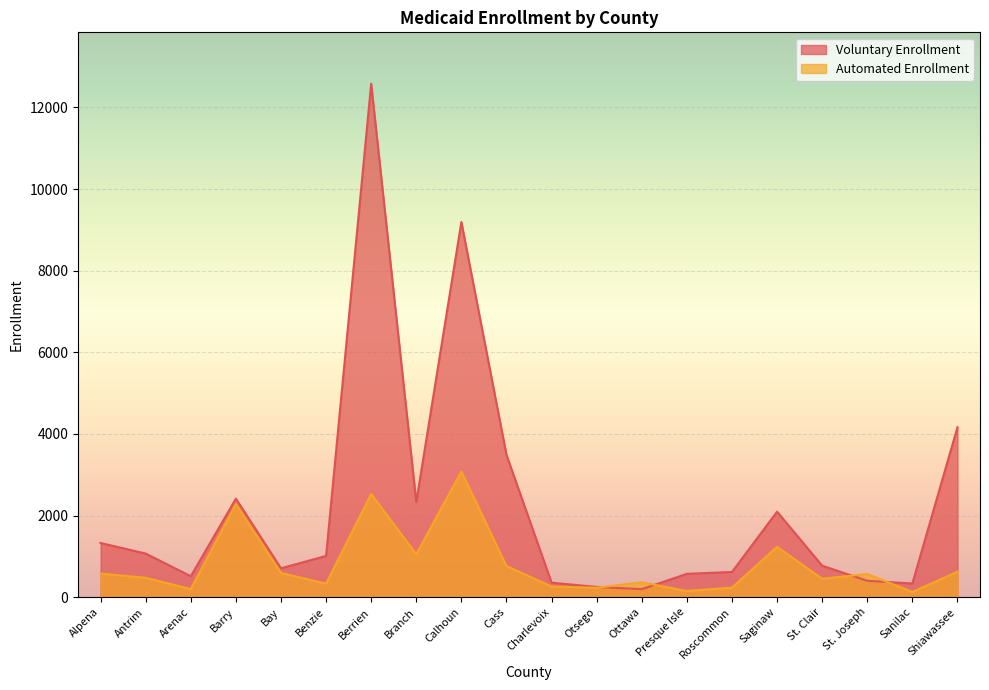

What is the total value across all series at Antrim?

1547